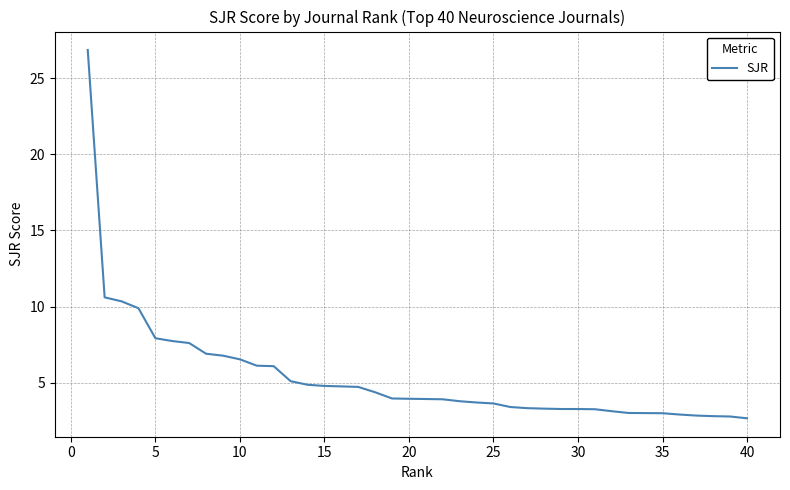

What is the difference between the maximum and minimum values?

24.2